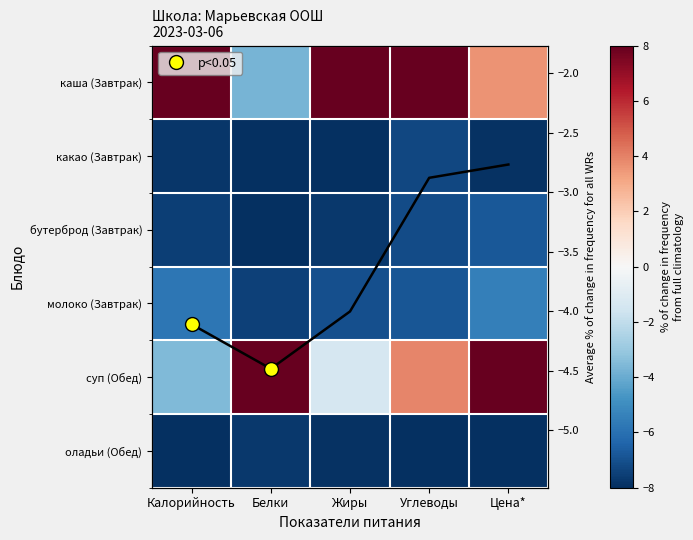

What value does the бутерброд (Завтрак) series have at Калорийность?

-7.5